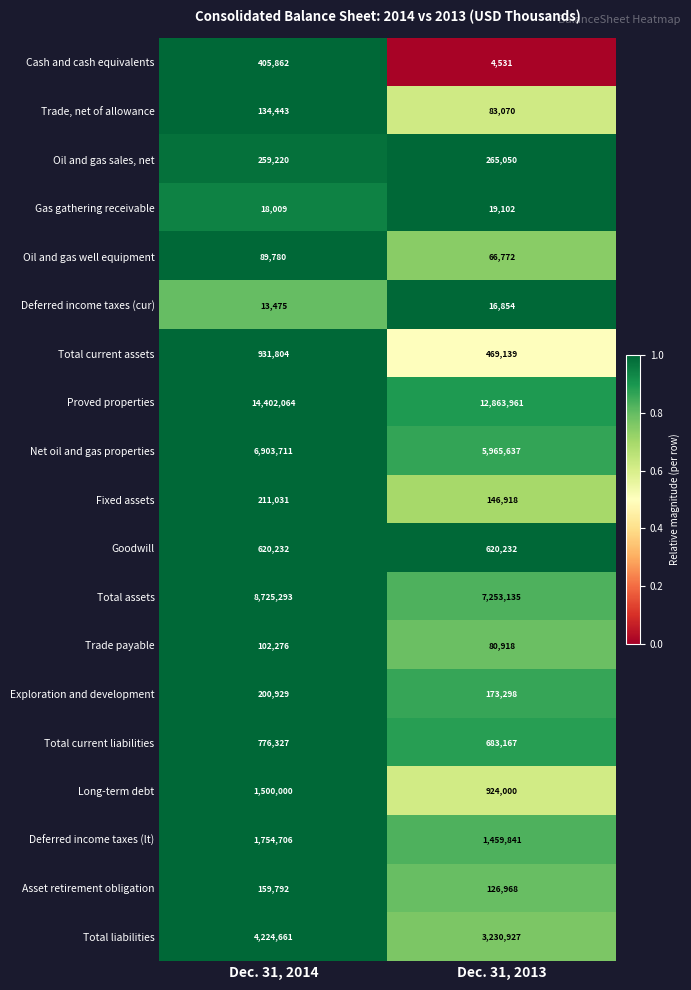

Between Dec. 31, 2014 and Dec. 31, 2013, which series saw the biggest shift?

Proved properties